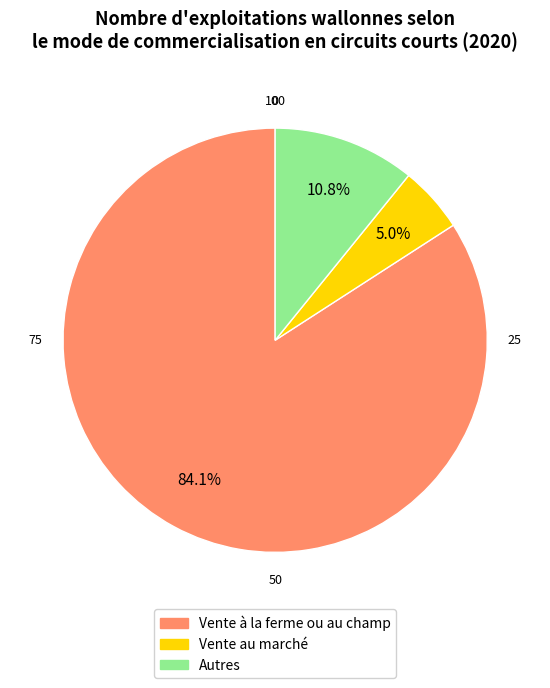

What is the largest slice in the pie chart?

Vente à la ferme ou au champ